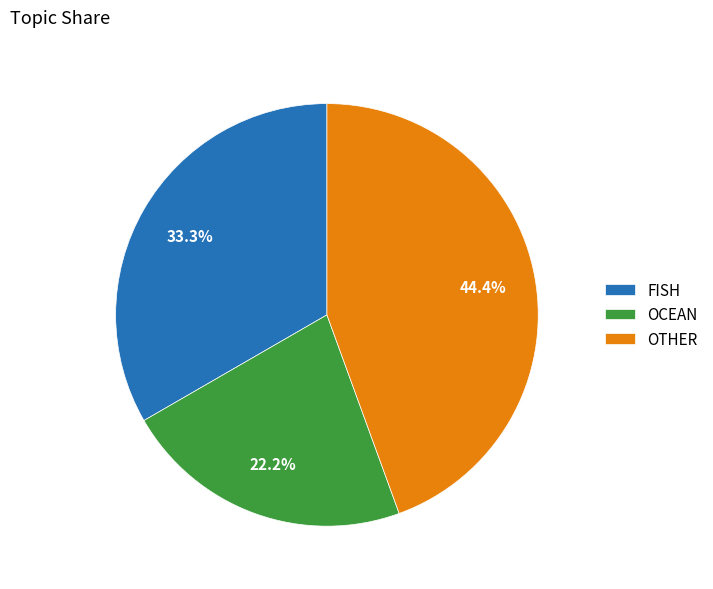

What percentage is NOT represented by OCEAN?

77.8%